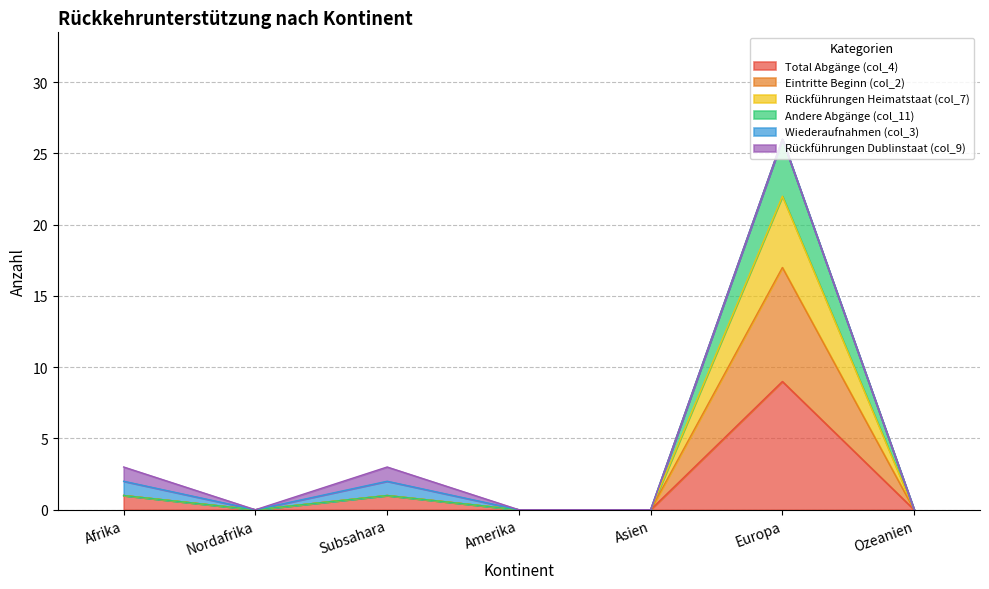

What is the label of the 4th point from the left?

Amerika